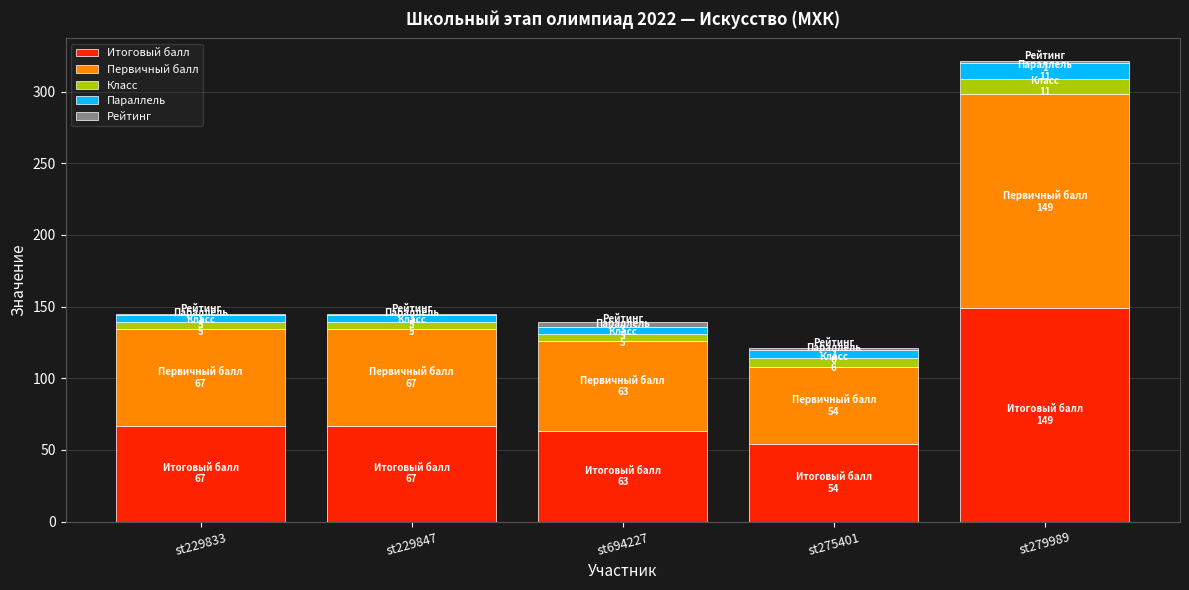

What is the maximum value for Итоговый балл?

149